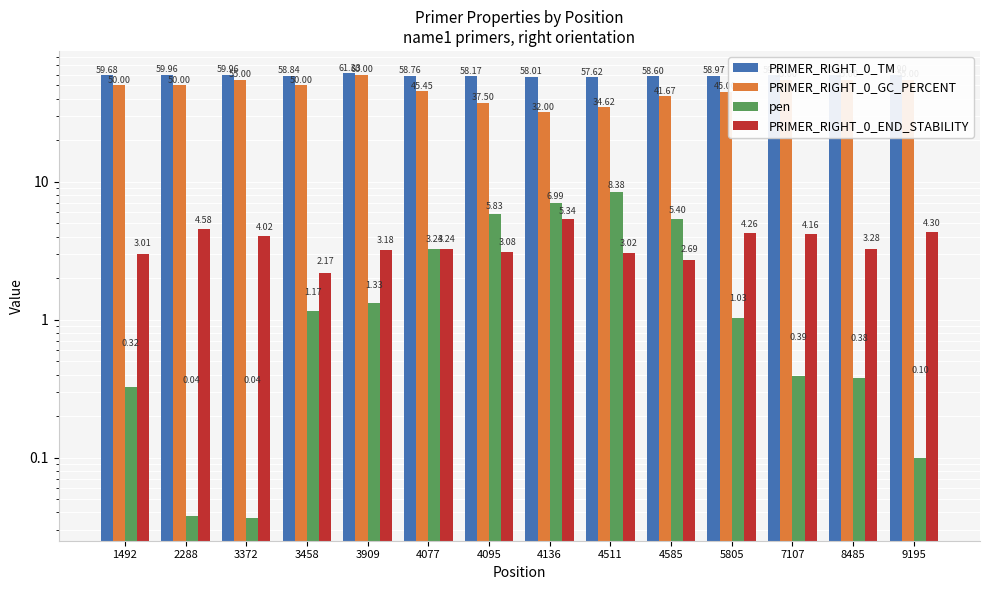

How many distinct data groups are displayed?

4